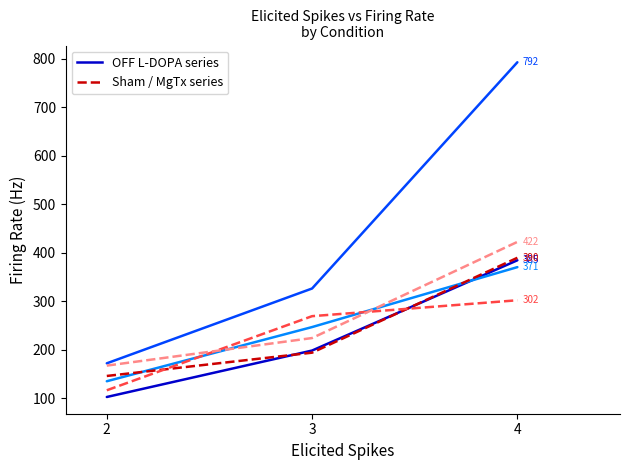

What is the maximum value shown in the chart?

792.4